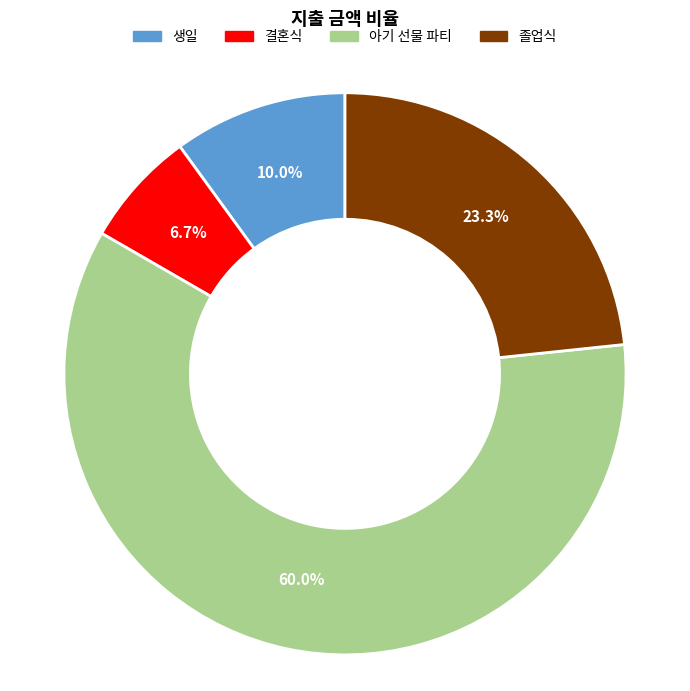

Is the sum of 생일 and 아기 선물 파티 greater than half?

Yes